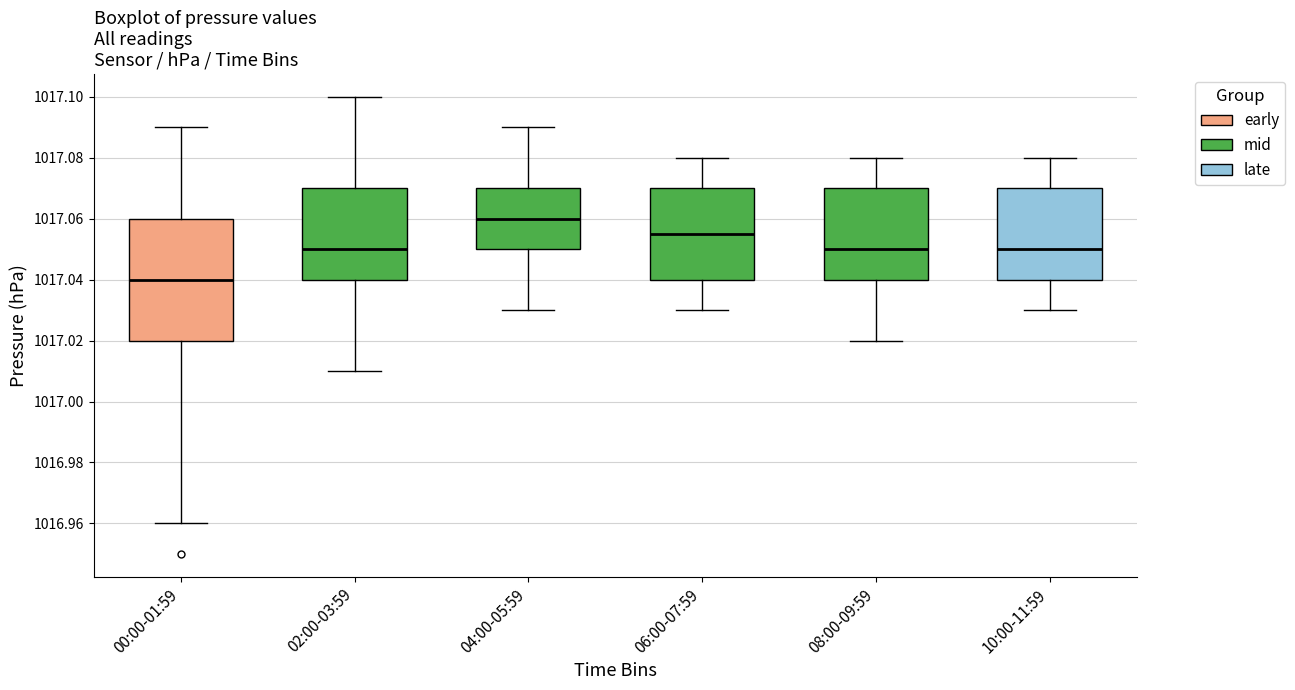

Where does the upper whisker of the box for 02:00-03:59 end on the y-axis? The values are not printed on the chart, so give them approximately, as read against the axis.

1017.100